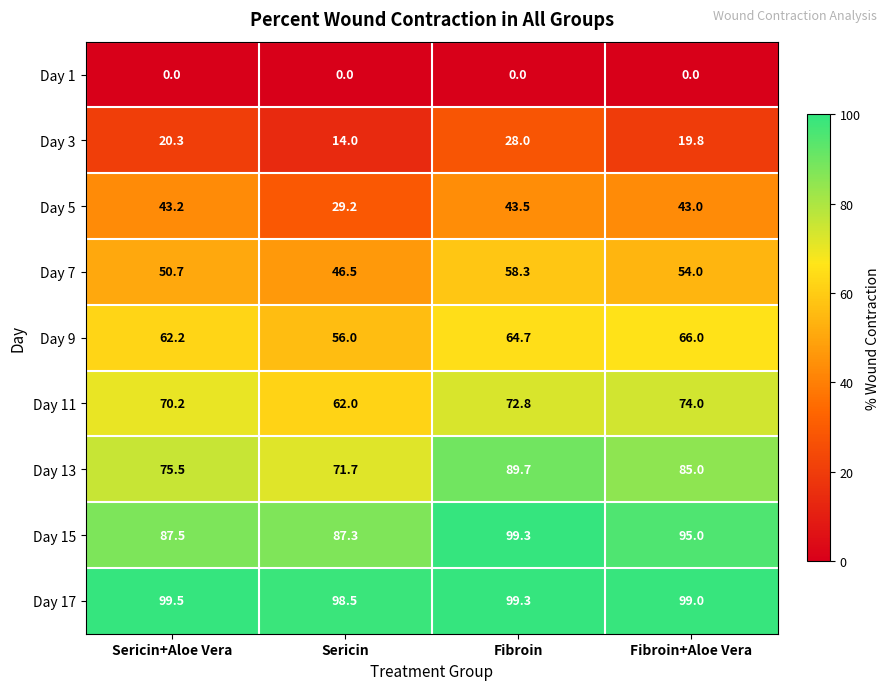

Which series has the widest spread of values?

Day 13